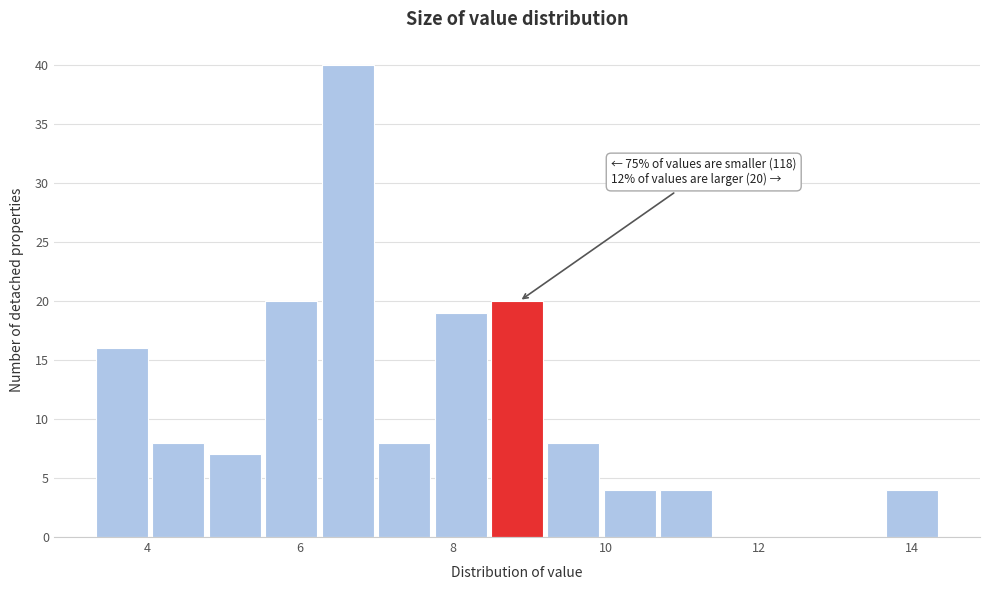

Around what value on the x-axis is the tallest bar? Give the approximate position of its centre, as read against the axis.

6.6